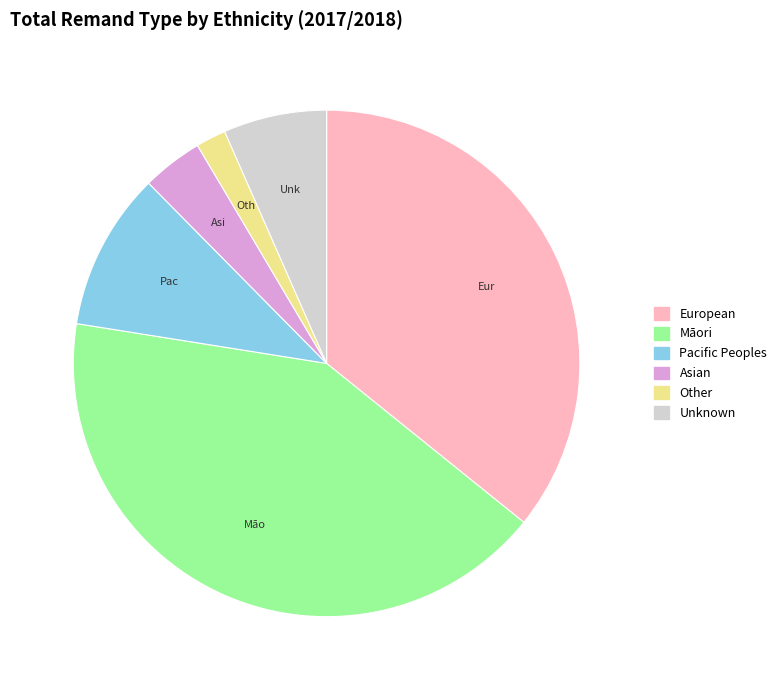

Which slice is the smallest?

Other